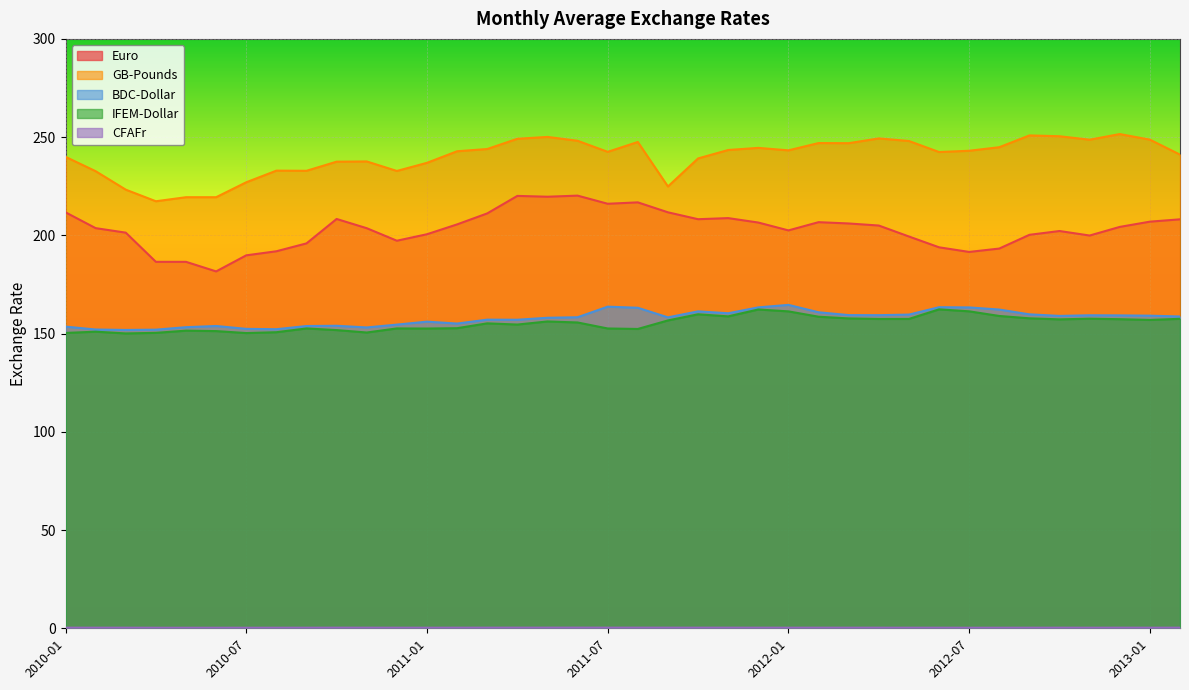

Which series has the largest range (max minus min)?

Euro